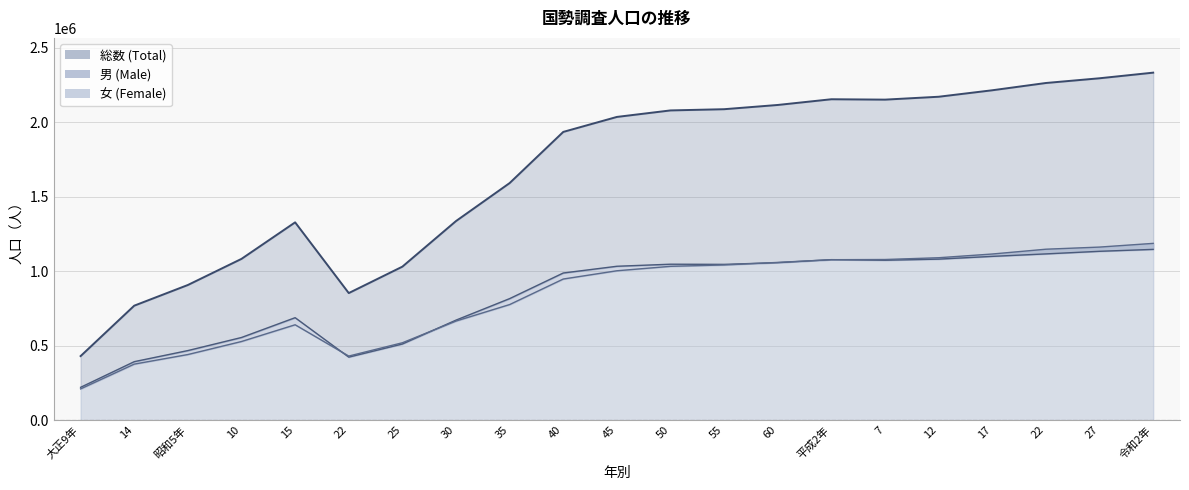

Reading right to left, transcribe all the data shown in this chart.

総数 line: 2333406	2295638	2263894	2215062	2171557	2152184	2154793	2116381	2087902	2079740	2036053	1935430	1591935	1336780	1030635	853085	1328084	1082816	907404	768558	429997
男 line: 1146556	1133640	1116211	1099582	1081094	1073655	1077602	1057339	1045892	1047004	1033153	987969	815963	671523	511149	422973	687852	554929	467031	392513	220280
女 line: 1186850	1161998	1147683	1115480	1090463	1078529	1077191	1059042	1042010	1032736	1002900	947461	775972	665257	519486	430112	640232	527887	440373	376045	209717